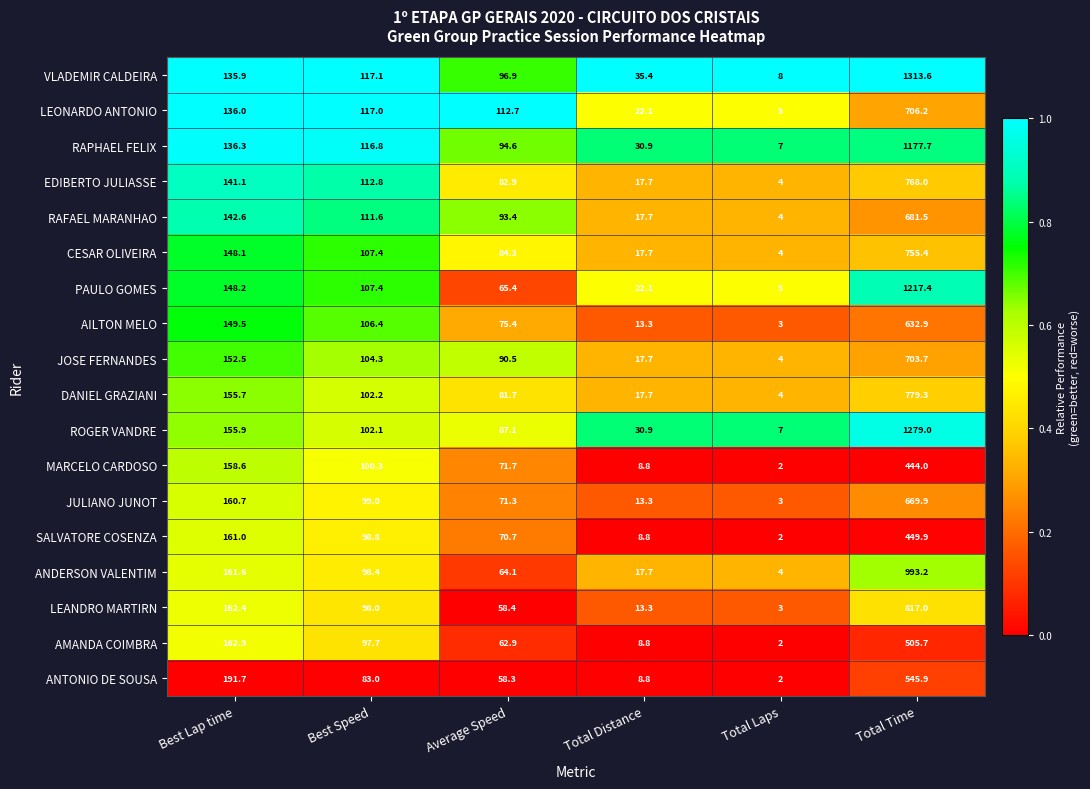

What is the total value across all series at Best Speed?

1880.3